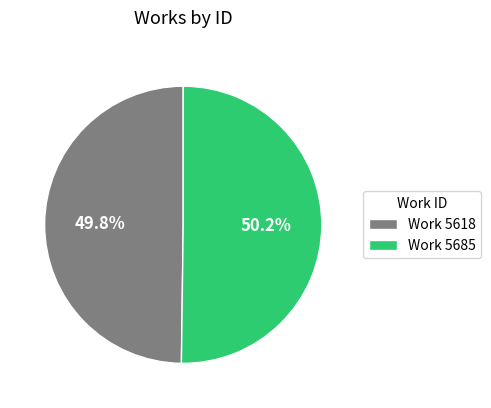

What percentage do Work 5618 and Work 5685 together represent?

100.0%